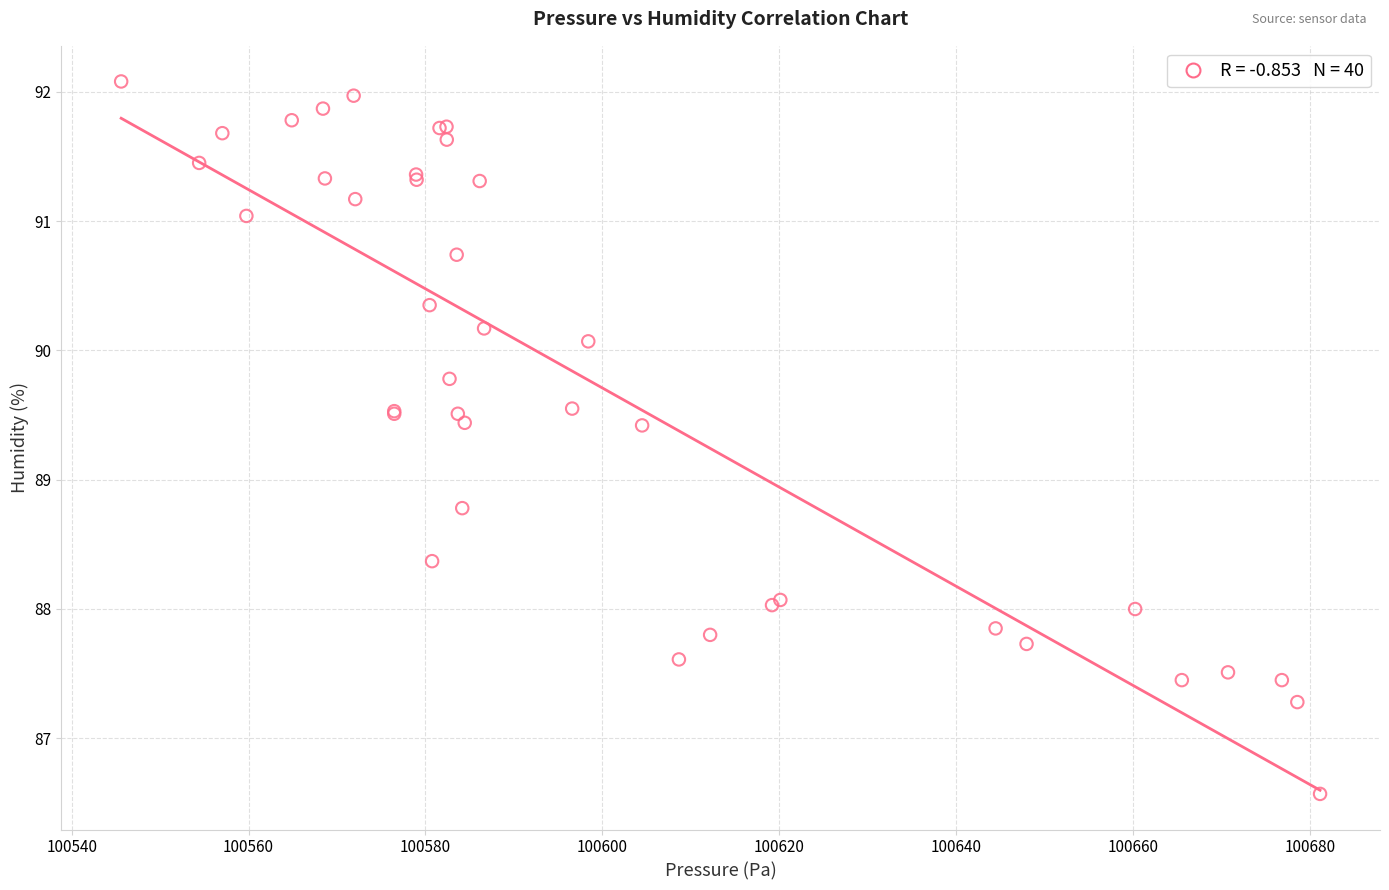

What Y value in the scatter plot is closest to 89?

88.8